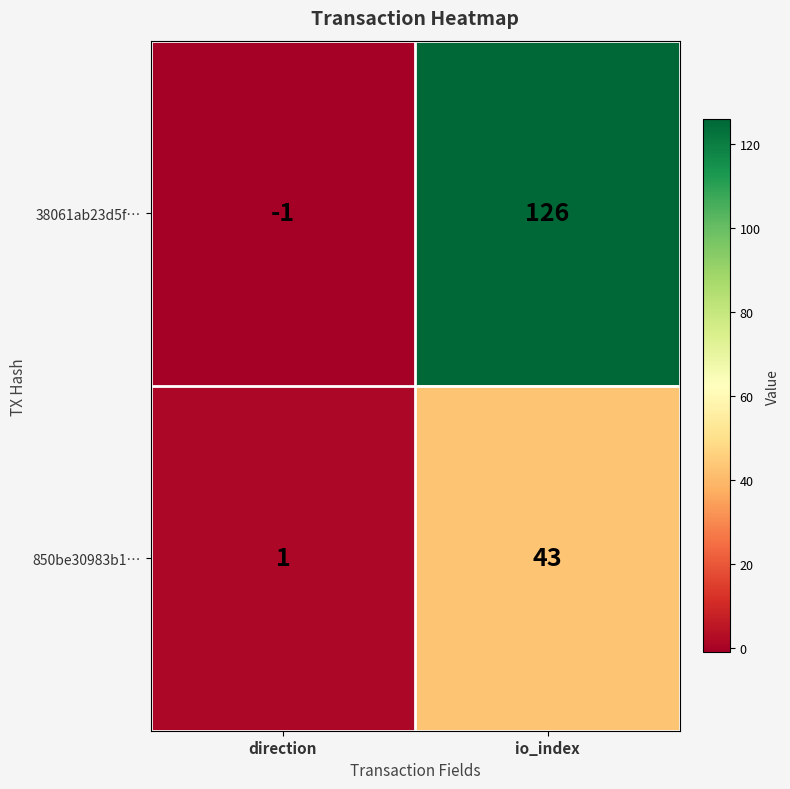

What is the approximate value of 850be30983b1… at io_index, to the nearest 5?

45